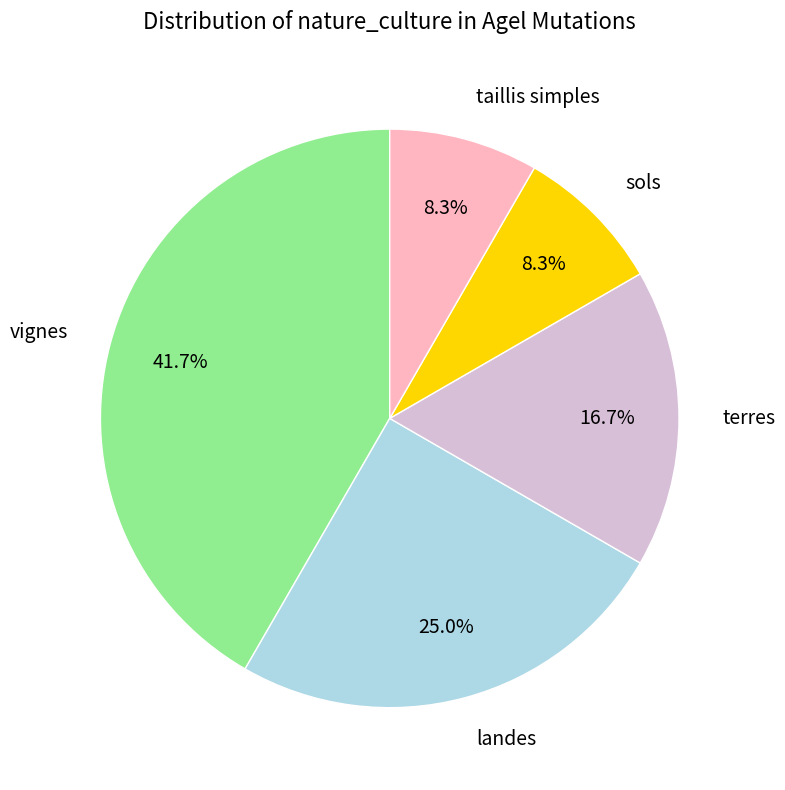

Which has a higher value, terres or sols?

terres